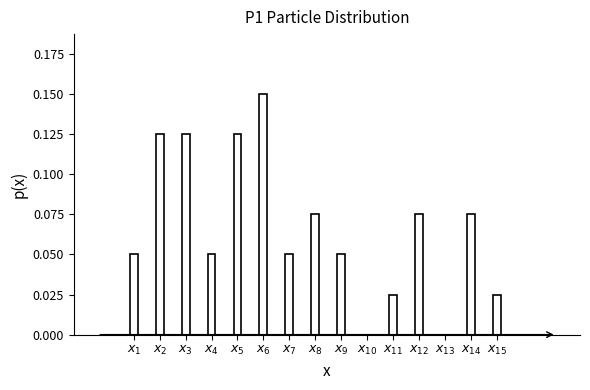

What is the sum of all values?

1.0